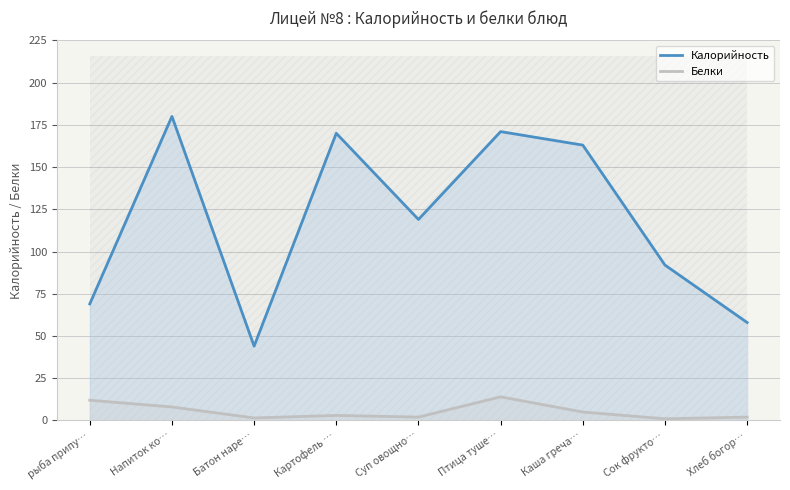

Does the chart display data point markers on the line(s)?

No